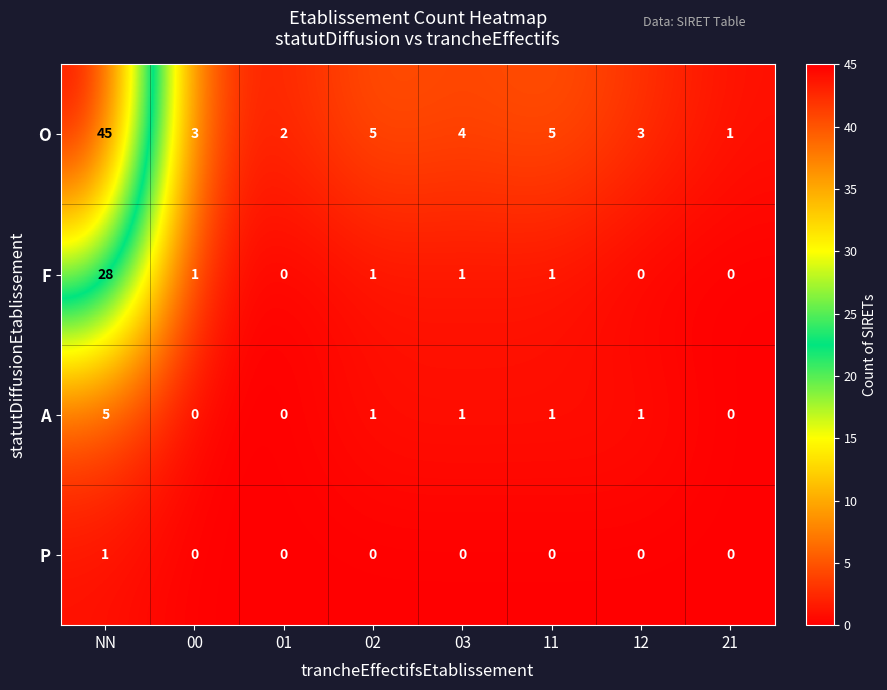

Between 02 and 21, which series saw the biggest shift?

O